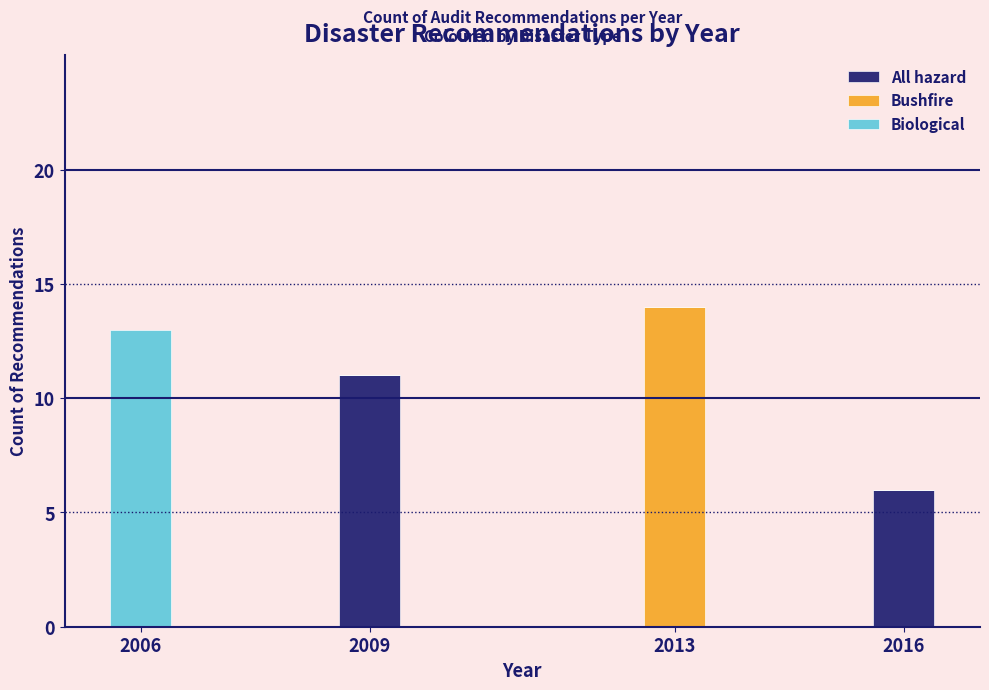

Reading left to right, transcribe the values for All hazard.

2006=0	2009=11	2013=0	2016=6